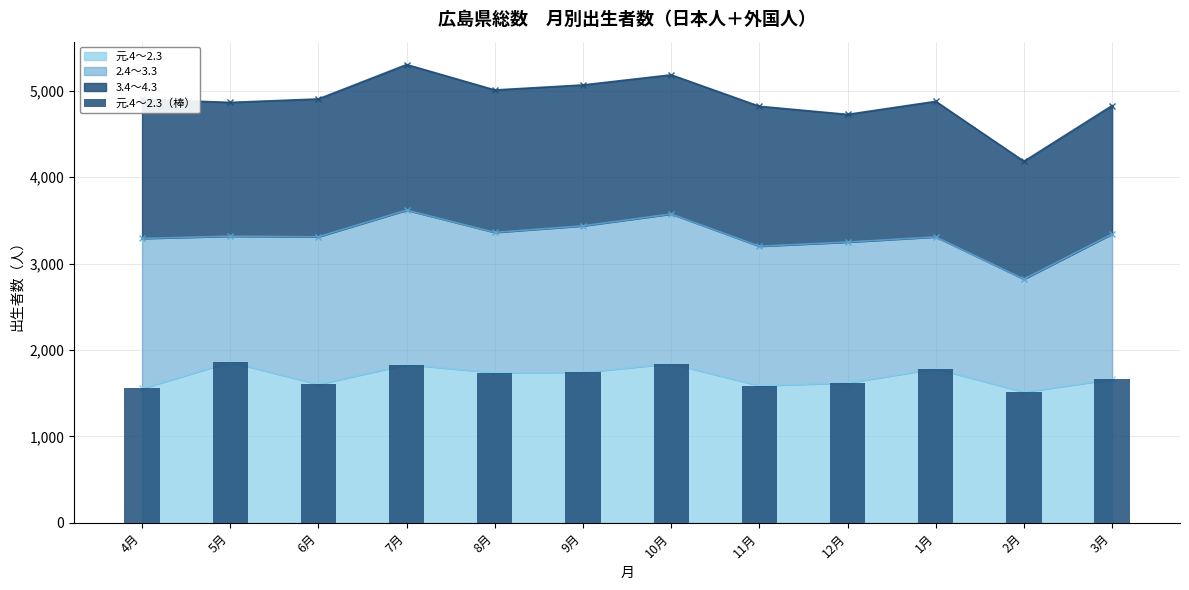

Rank the categories by value from highest to lowest.

5月, 10月, 7月, 1月, 9月, 8月, 3月, 12月, 6月, 11月, 4月, 2月